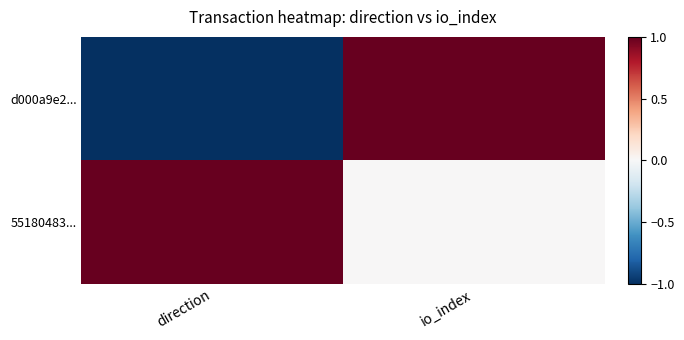

Which series has the widest spread of values?

d000a9e2...